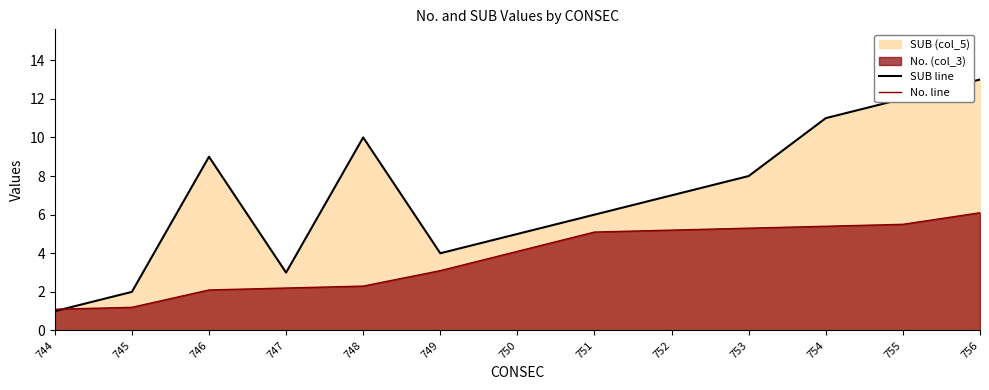

Where does the SUB line series first go above 7?

746